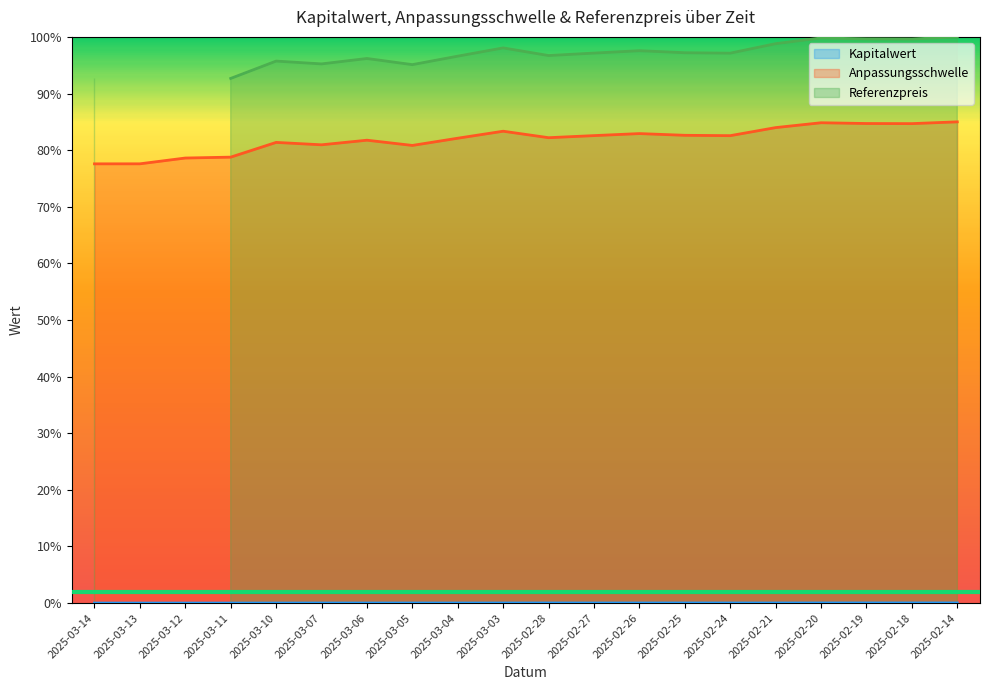

Where is the first local maximum for Anpassungsschwelle?

2025-03-10